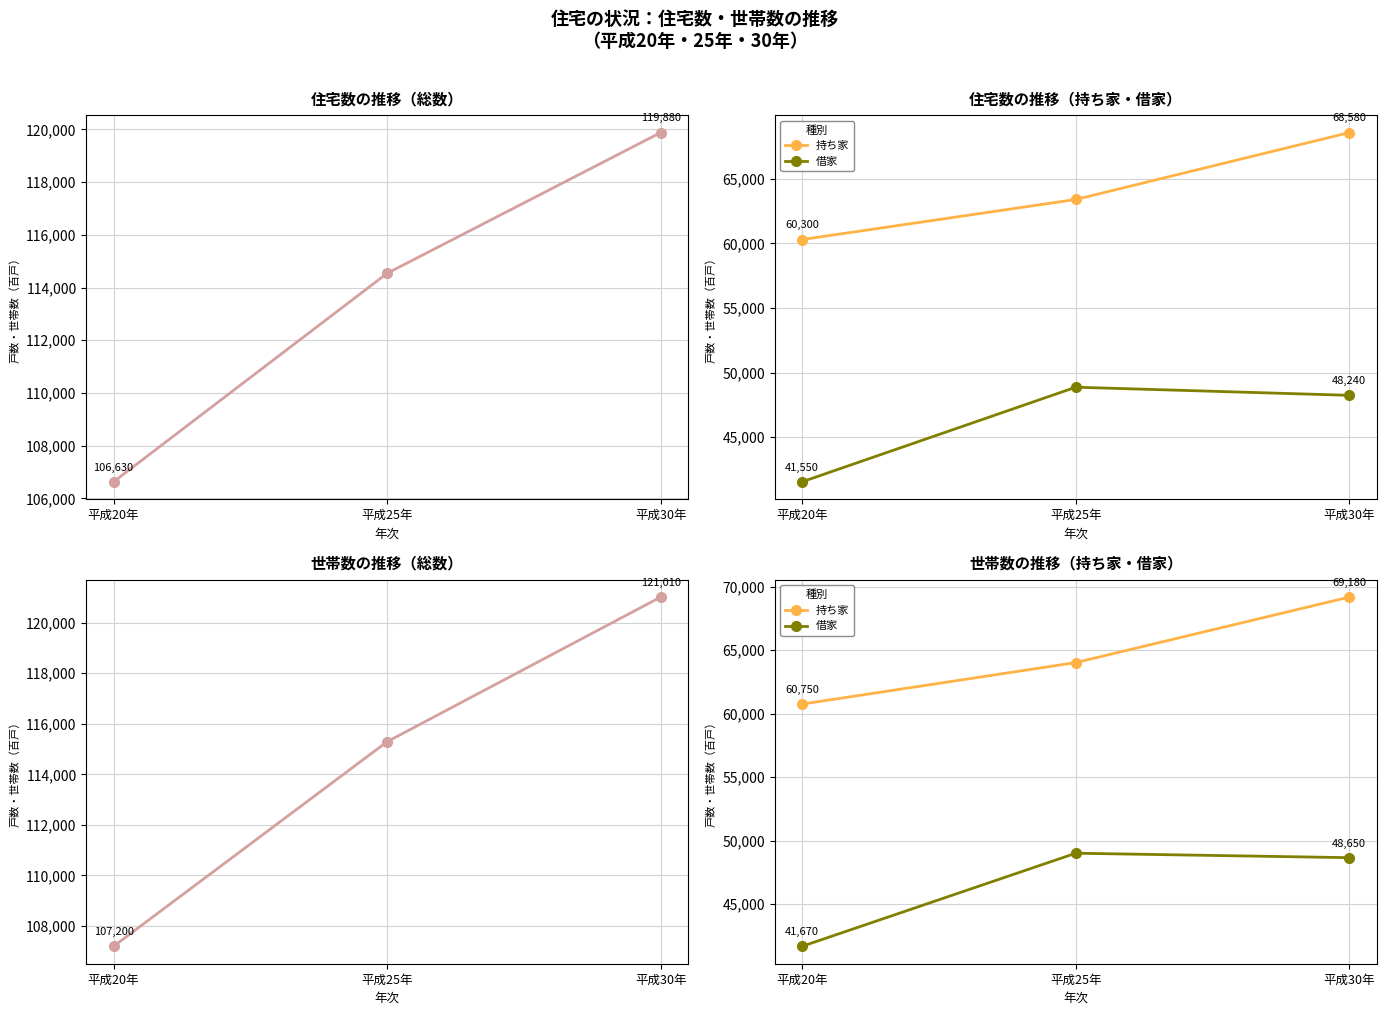

At which label is 持ち家 closest to 64965?

平成25年